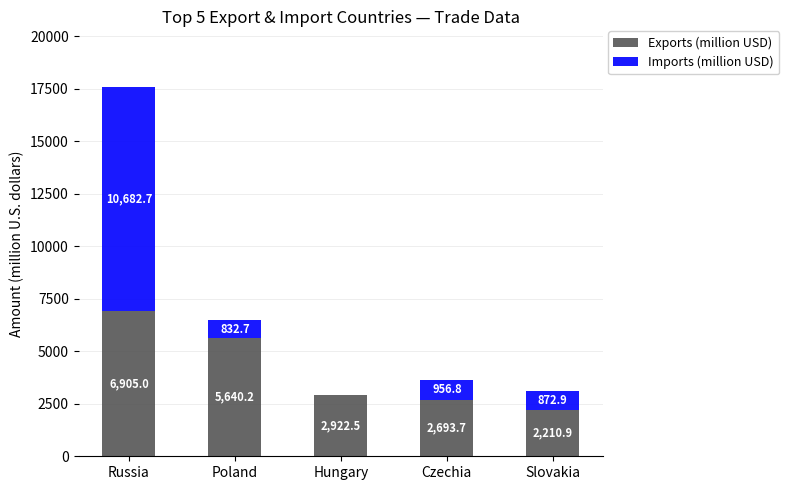

The value of Exports (million USD) at Hungary is 2922.5. True or false?

True